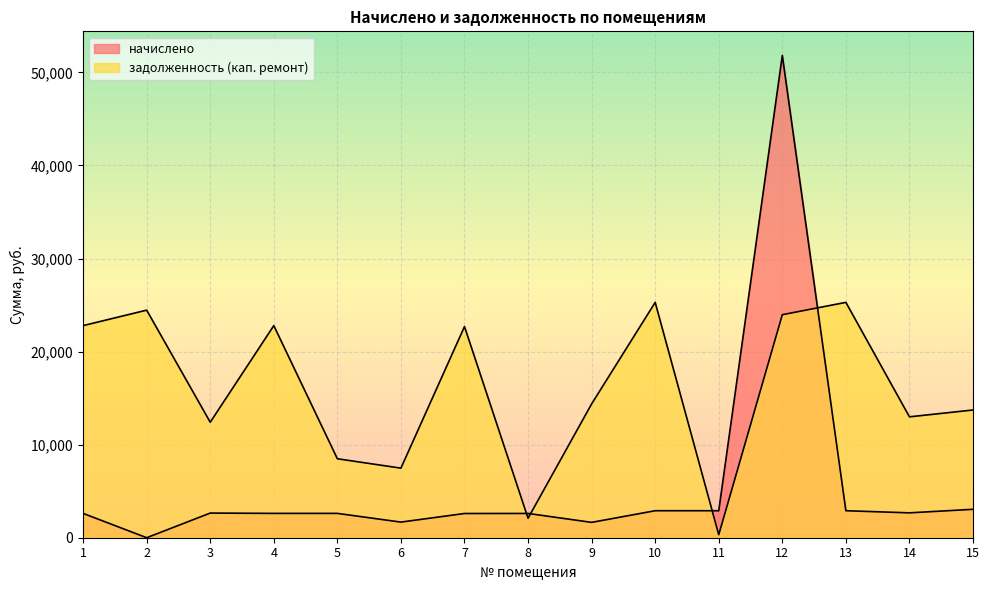

How many intersections are there between задолженность (кап. ремонт) and начислено?

4